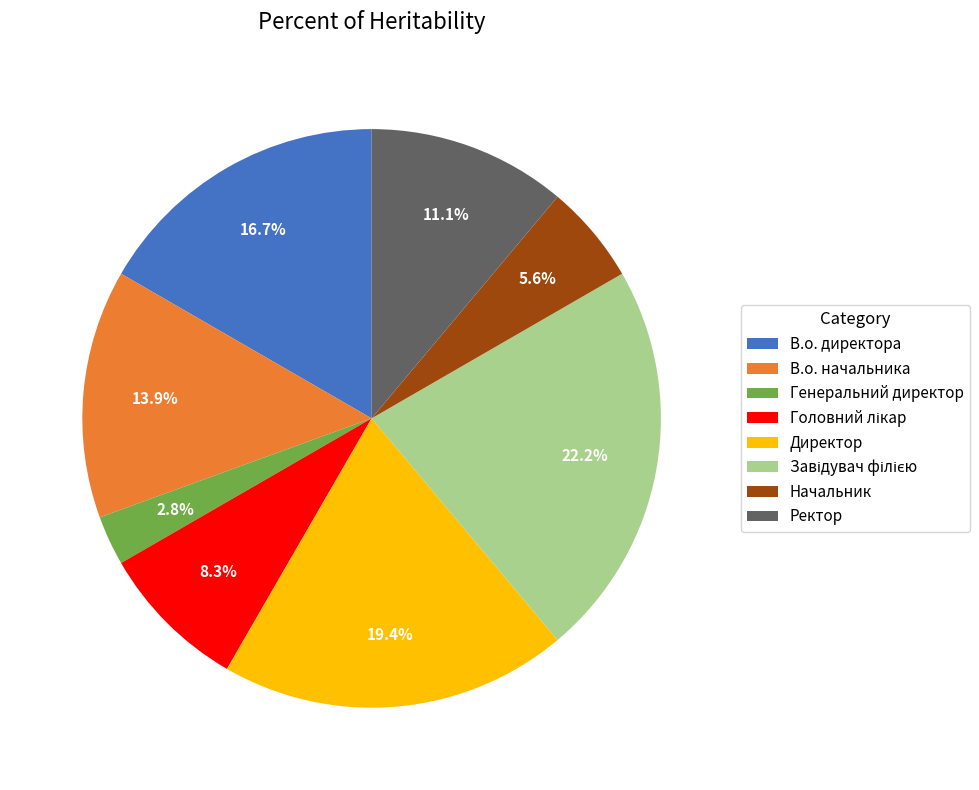

Is there a majority slice in this chart?

No